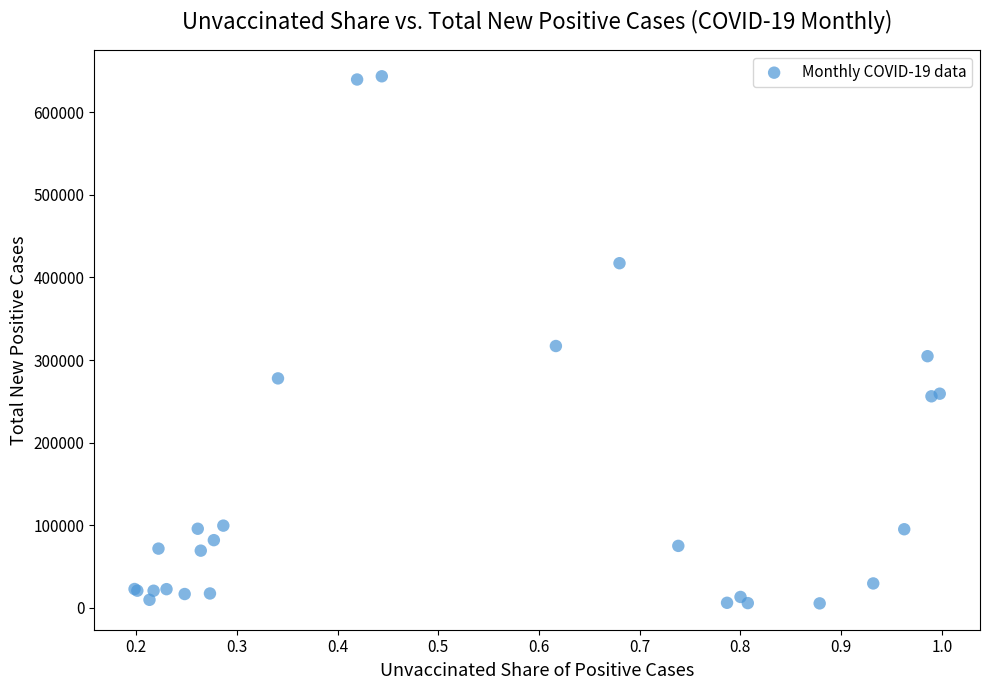

What Y value in the scatter plot is closest to 324480?

316988